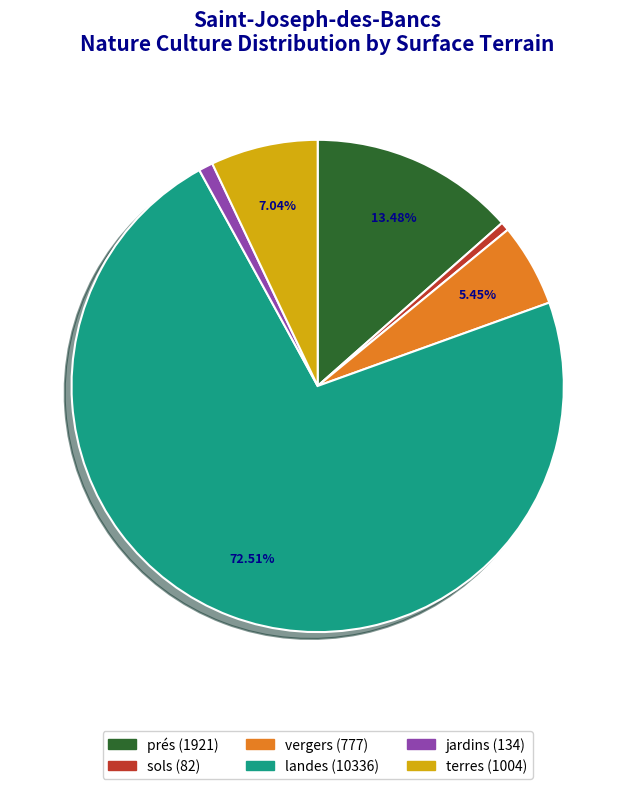

What is the largest slice in the pie chart?

landes